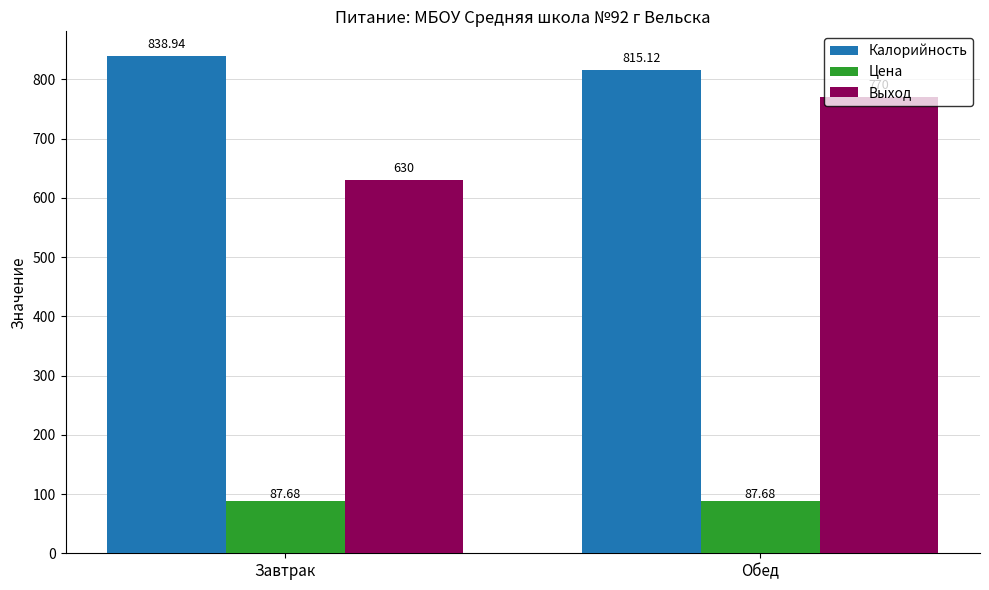

What is the sum of the Калорийность values at Завтрак and Обед?

1654.1